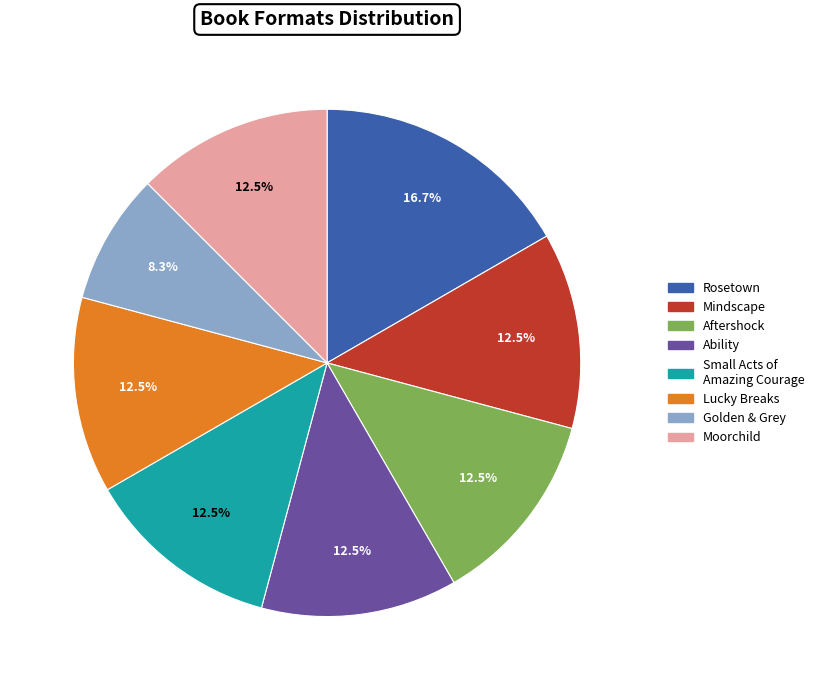

How many slices are in this pie chart?

8